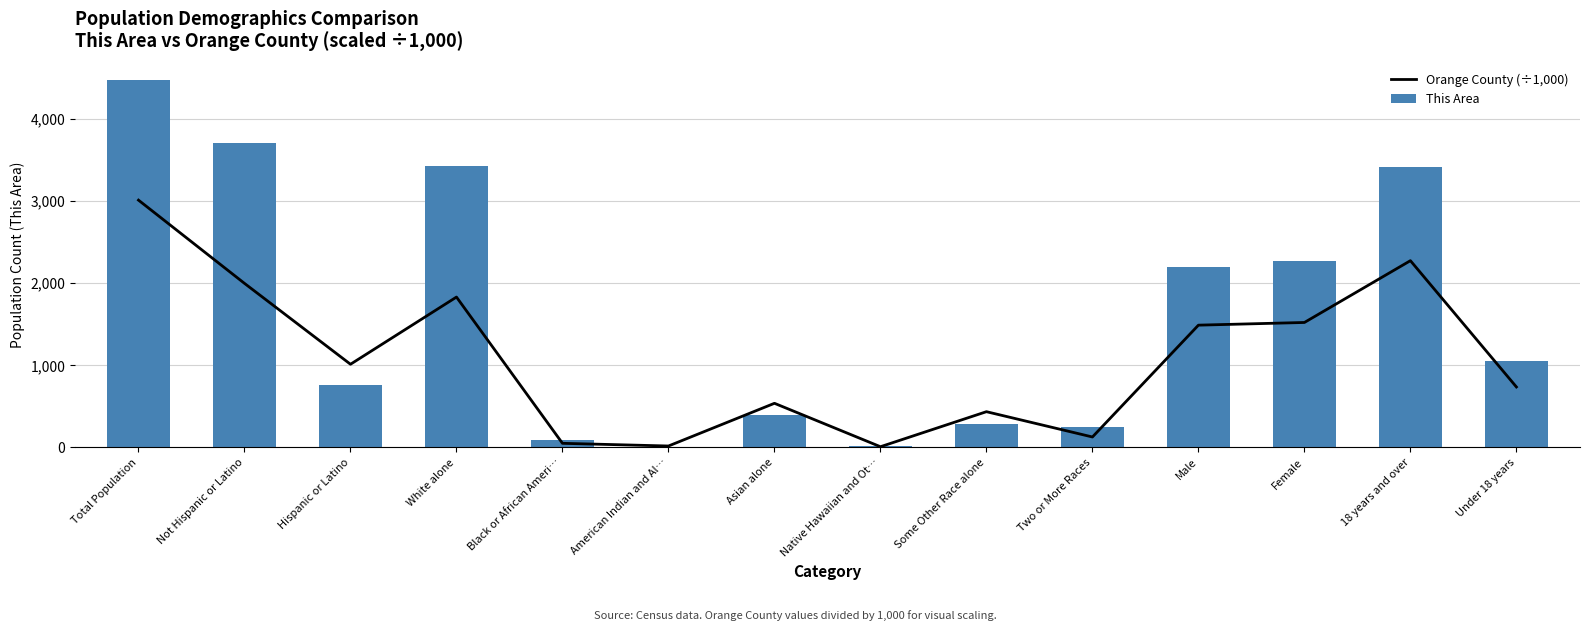

What are all the series names shown in the legend?

Orange County (÷1,000), This Area